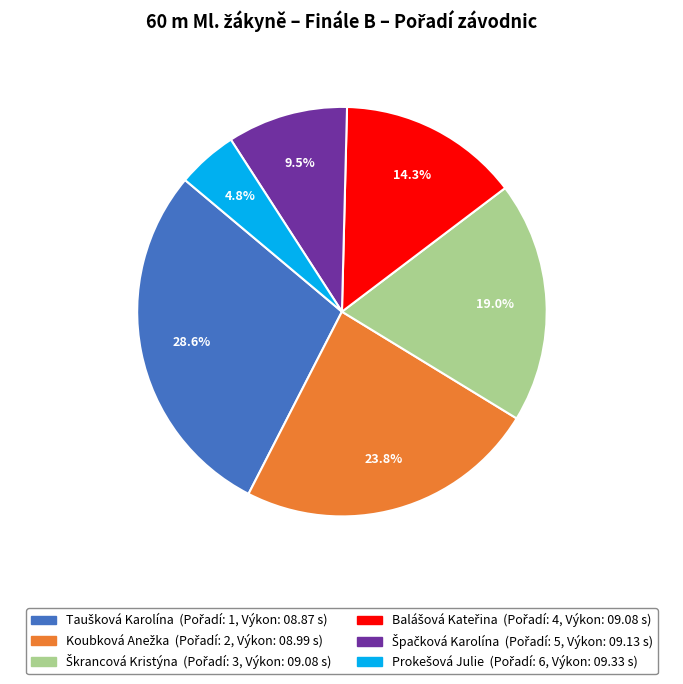

Does any single category account for the majority?

No